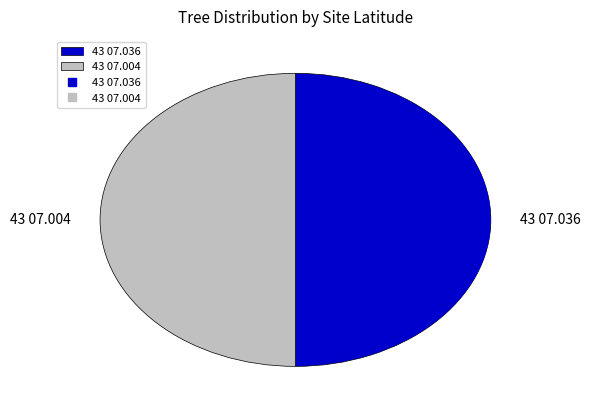

Is the sum of 43 07.004 and 43 07.036 greater than half?

Yes